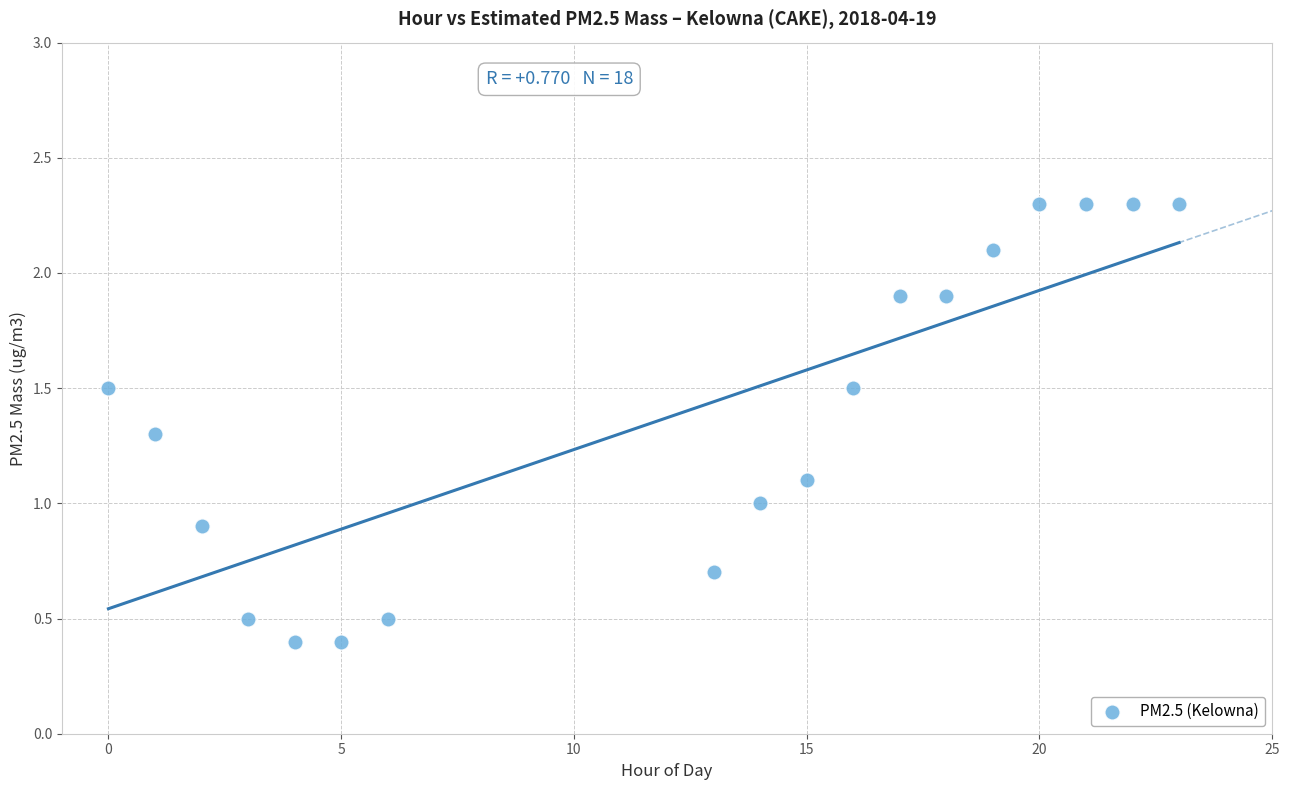

What is the range of X values (max minus min)?

23.0